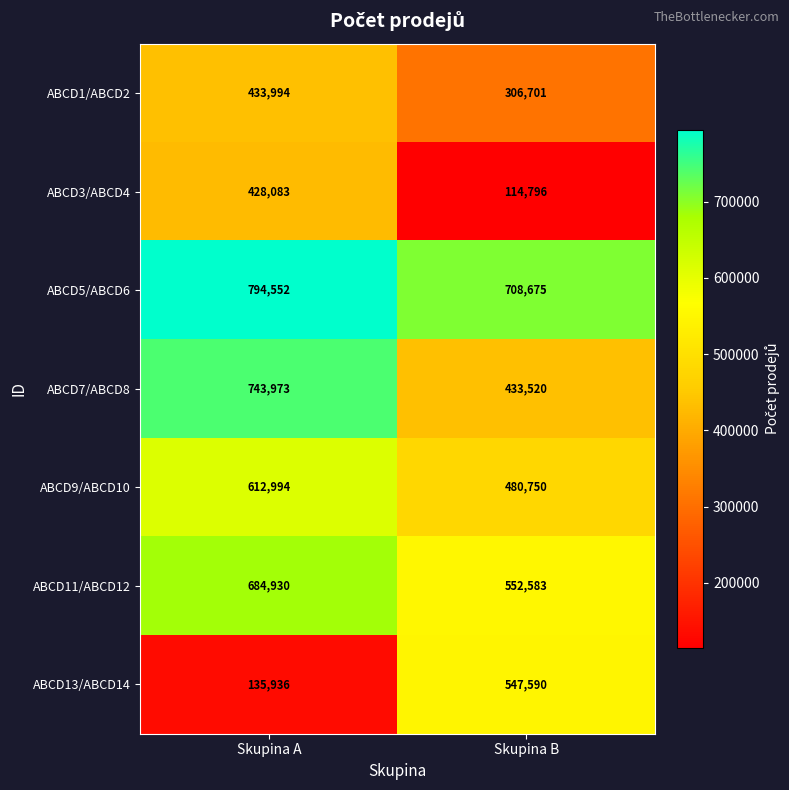

Rank the series at Skupina A from highest to lowest value.

ABCD5/ABCD6, ABCD7/ABCD8, ABCD11/ABCD12, ABCD9/ABCD10, ABCD1/ABCD2, ABCD3/ABCD4, ABCD13/ABCD14